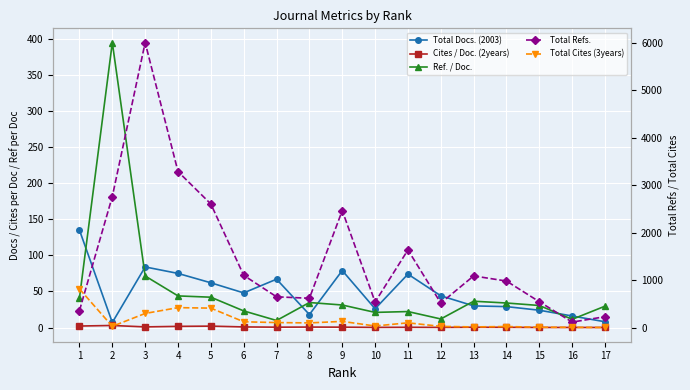

What is the difference between the maximum and minimum values in the Total Cites (3years) series?

810.0